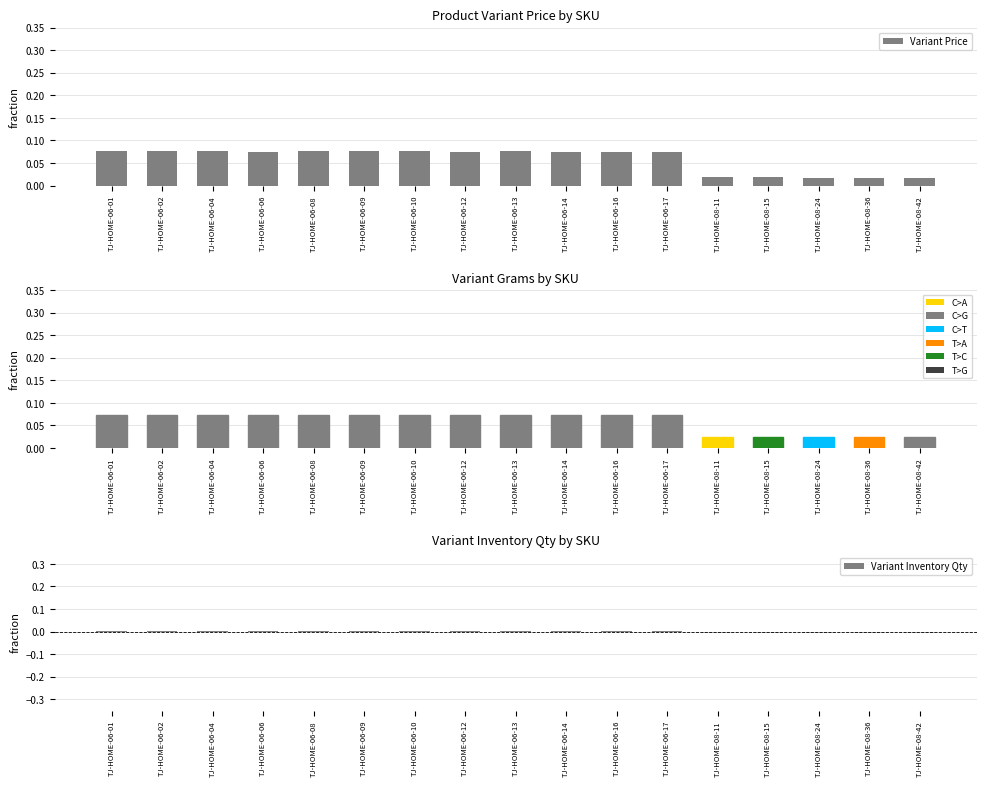

The value of Variant Grams at TJ-HOME-06-09 is 0.0. True or false?

False